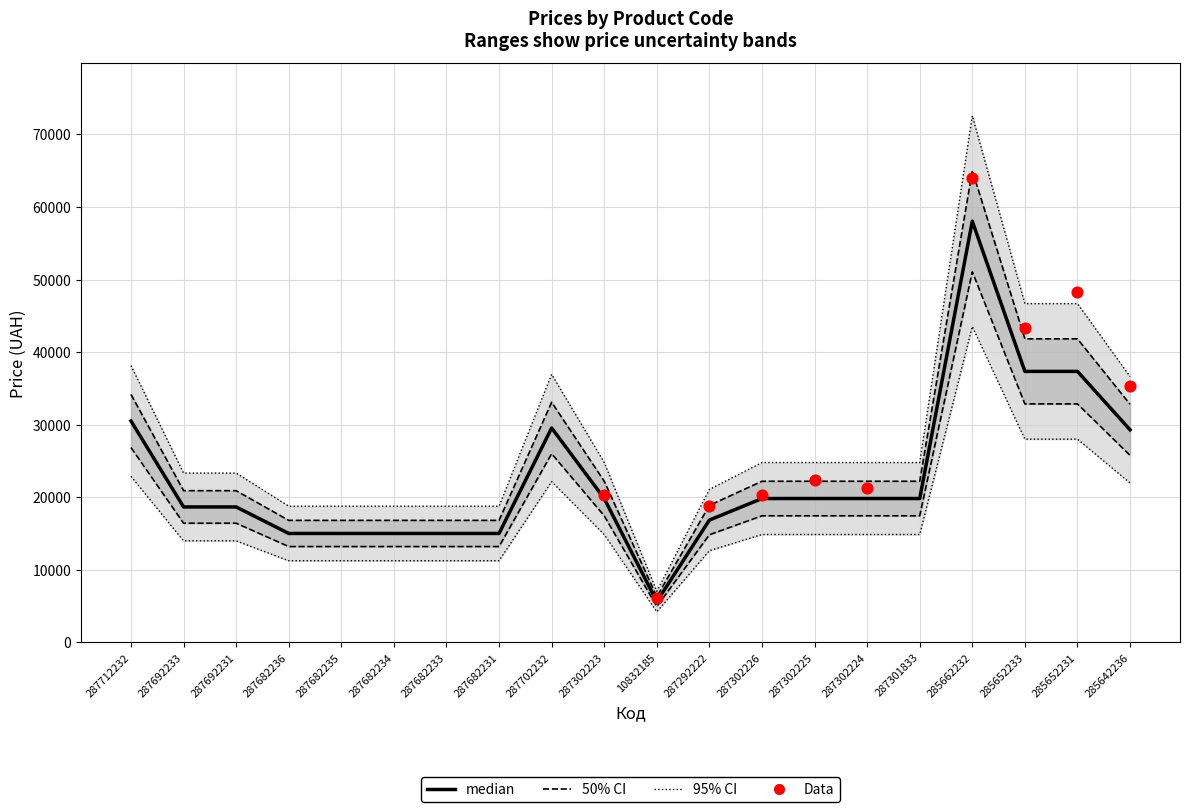

What is the total value across all series at 287302225?

42240.2